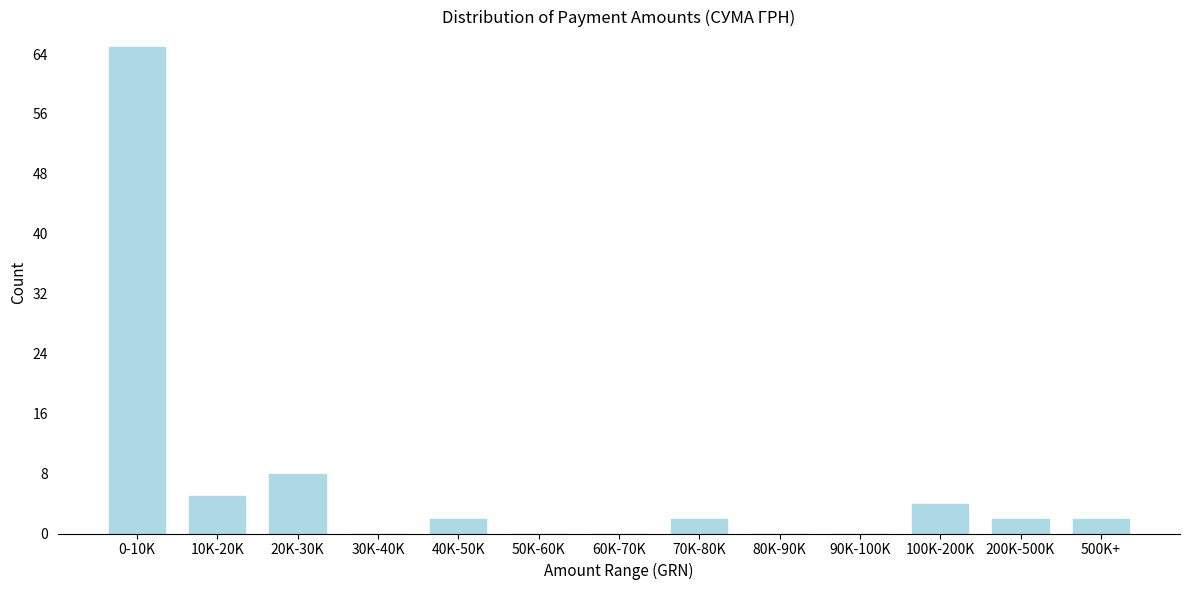

Reading left to right, transcribe all the data shown in this chart.

0-10K=65	10K-20K=5	20K-30K=8	30K-40K=0	40K-50K=2	50K-60K=0	60K-70K=0	70K-80K=2	80K-90K=0	90K-100K=0	100K-200K=4	200K-500K=2	500K+=2